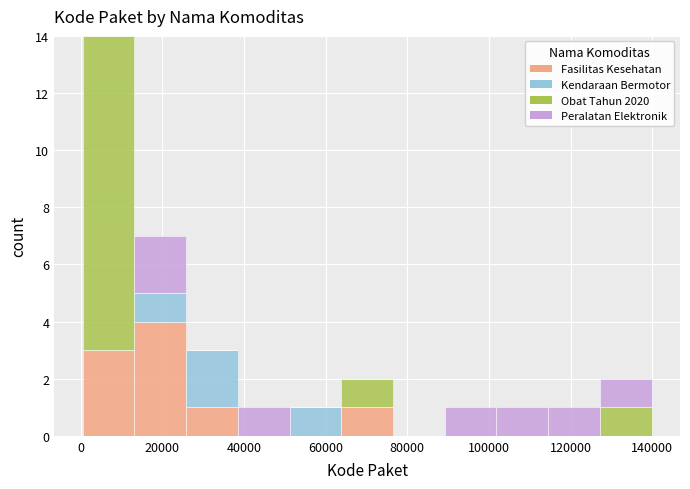

What is the total height of the stacked bar covering 26000 to 38000 on the x-axis? Neither the bar edges nor the heights are printed on the chart, so give them approximately, as read against the axes.

3